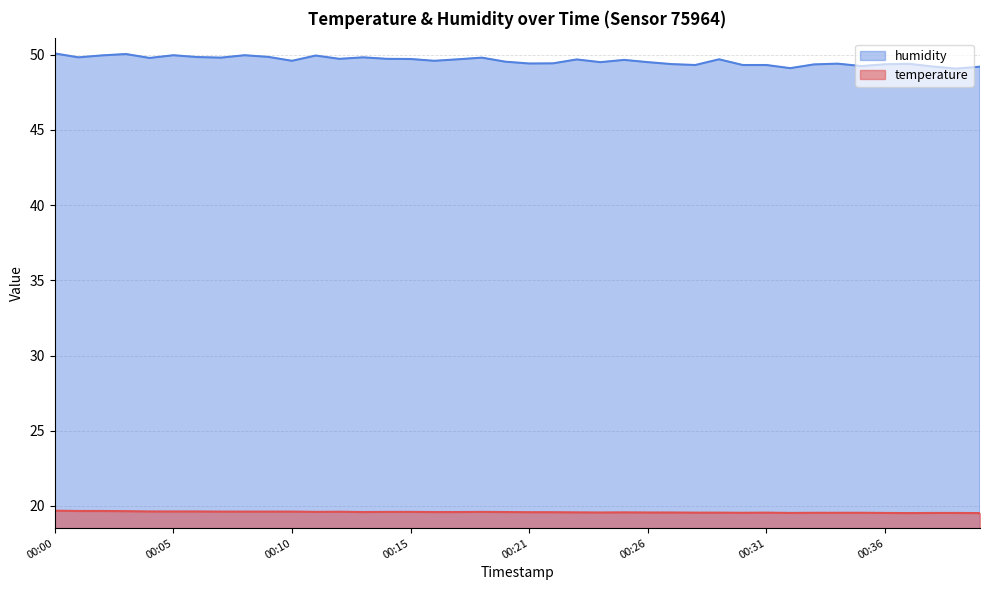

What are all the series names shown in the legend?

humidity, temperature